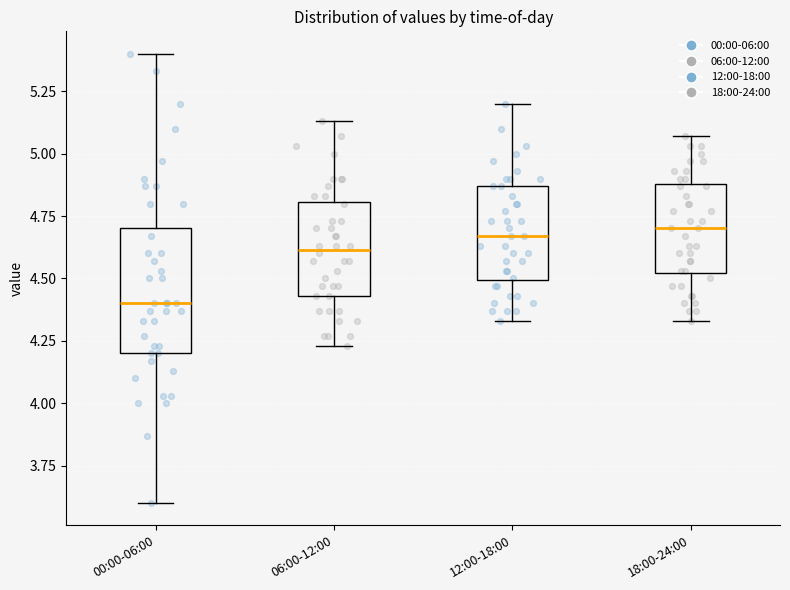

Which box's median line is the lowest?

00:00-06:00